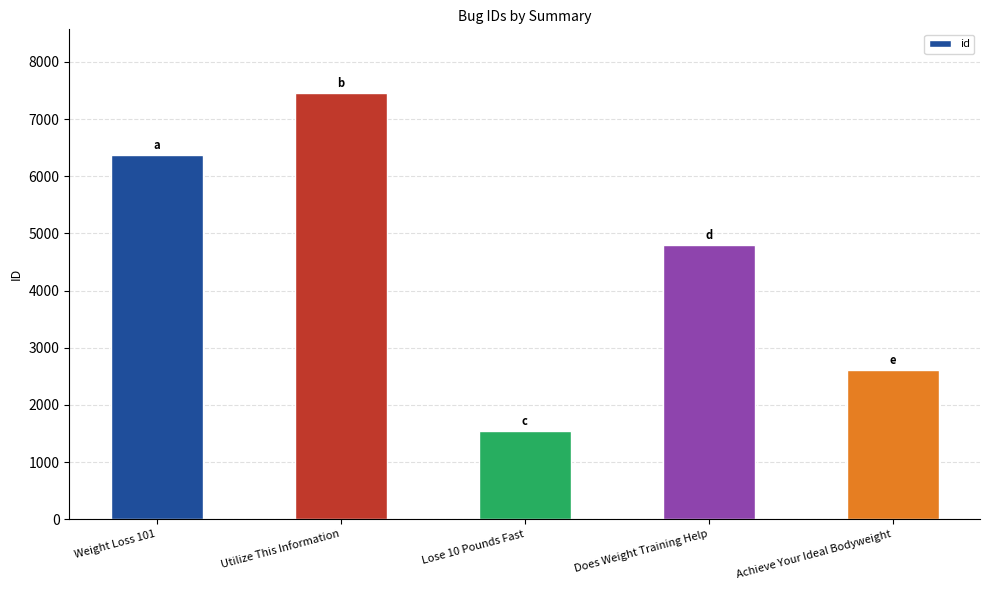

Approximately how many times larger is the value at Does Weight Training Help compared to Utilize This Information?

0.6